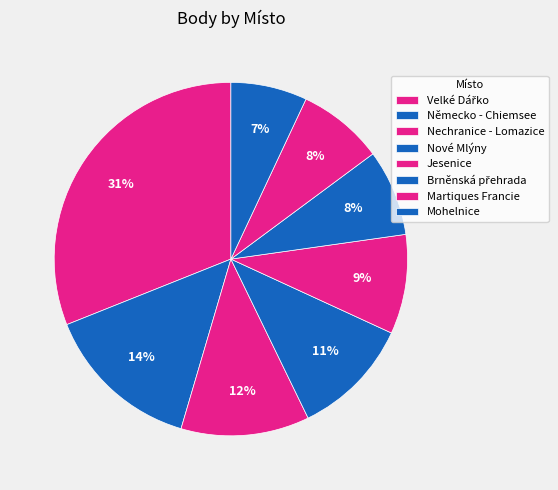

How many segments does this pie chart have?

8